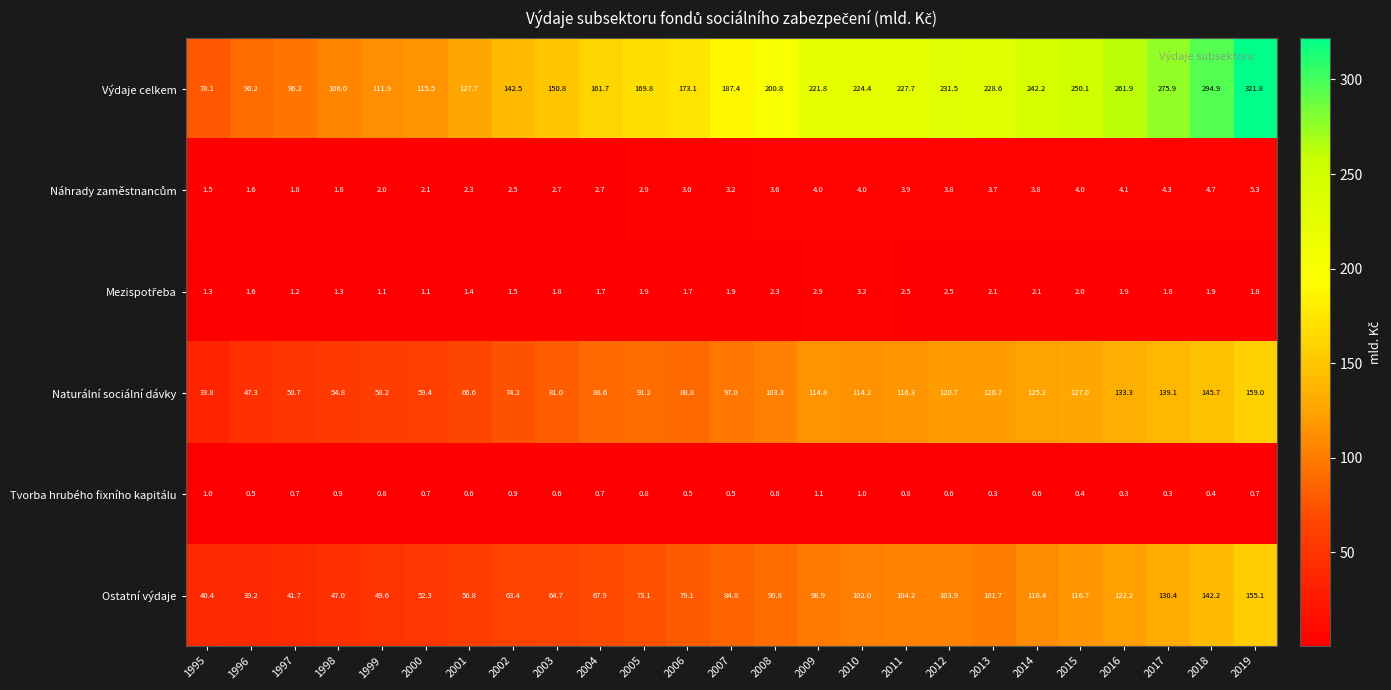

Which series changed the most between 1997 and 2016?

Výdaje celkem